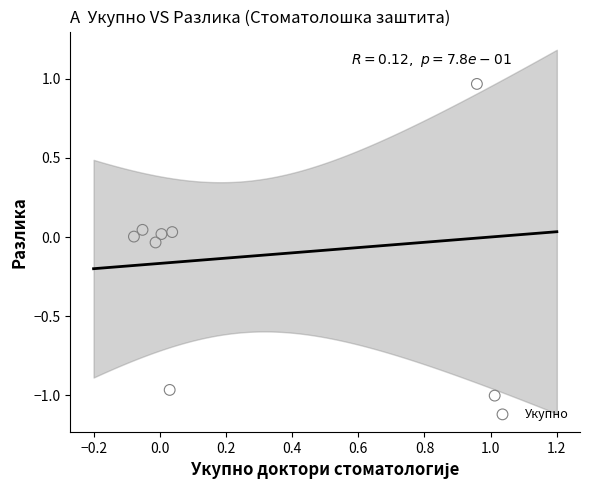

What is the range of X values (max minus min)?

1.1